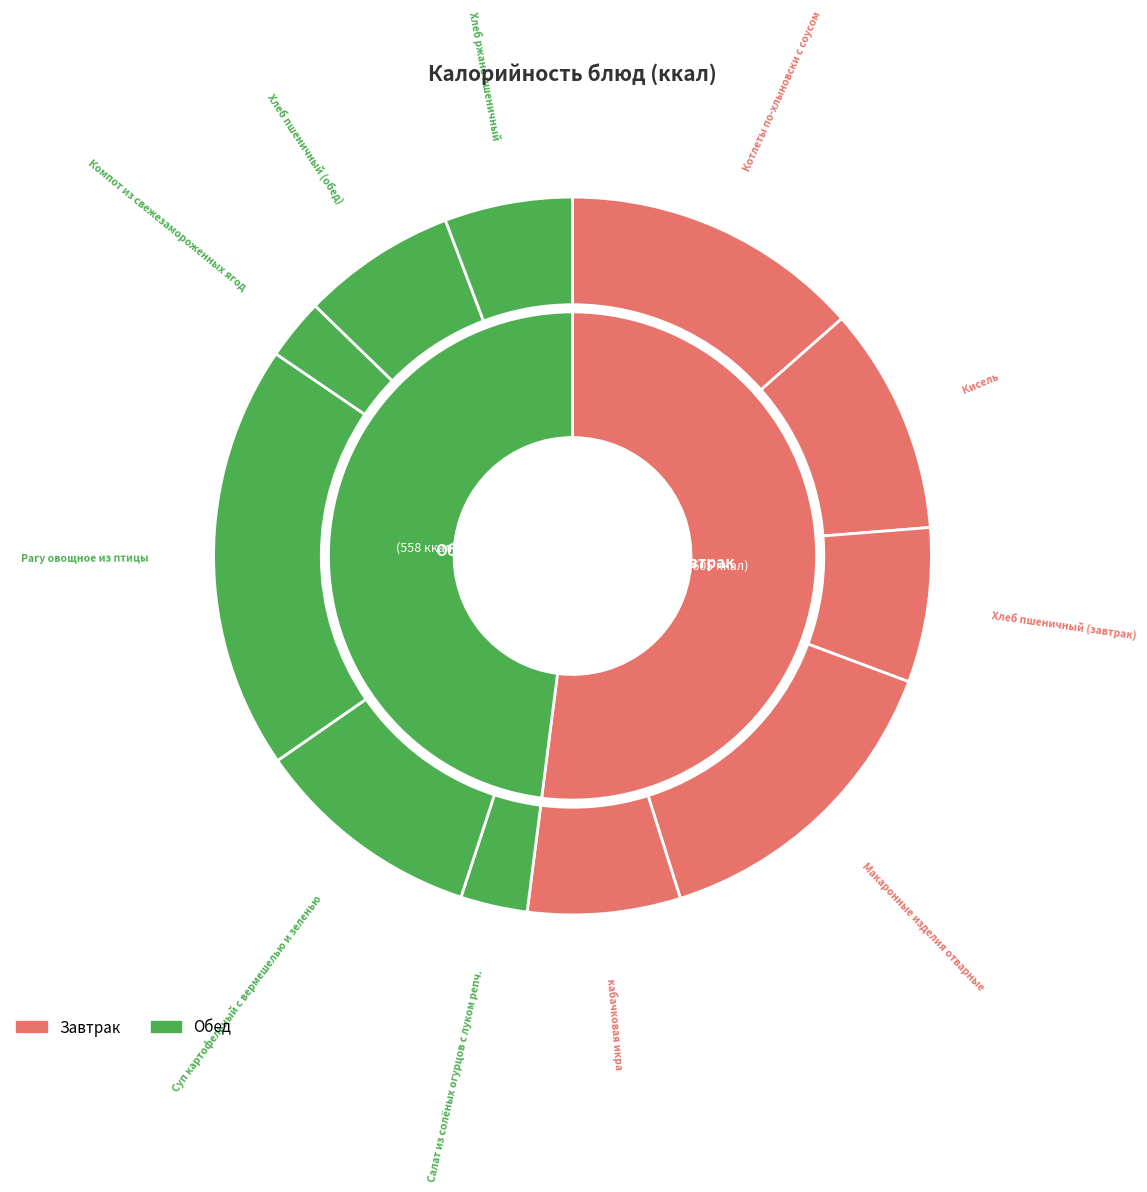

Which category has the biggest portion of the pie?

Рагу овощное из птицы